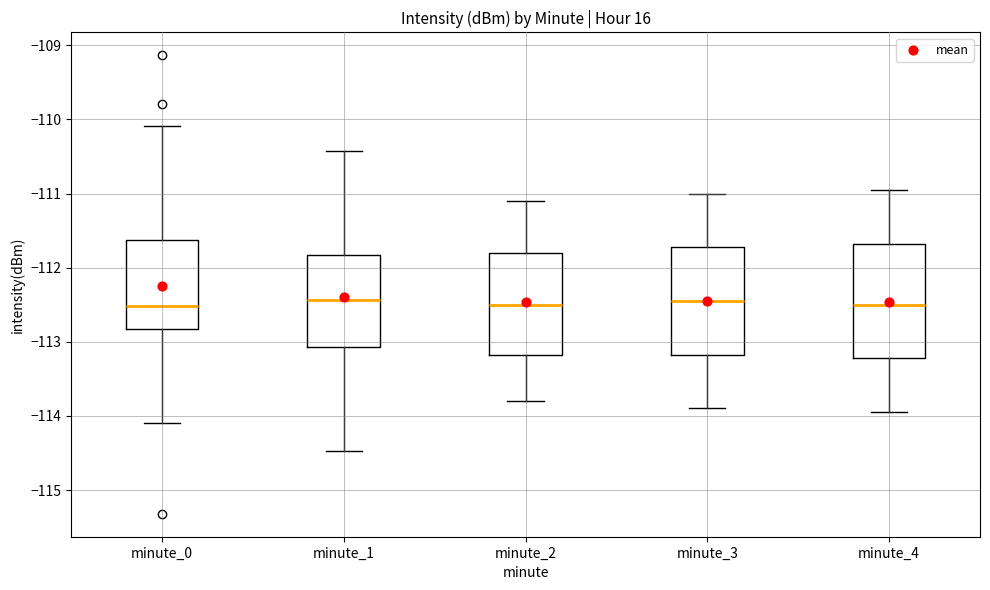

Reading left to right, read every box against the y-axis: the position of its median line, the range the box covers, and the ends of its whiskers. The values are not printed on the chart, so give them approximately, as read against the axis.

minute_0: median -112.5, box -112.8 to -111.6, whiskers -114.1 to -110.1
minute_1: median -112.4, box -113.1 to -111.8, whiskers -114.5 to -110.4
minute_2: median -112.5, box -113.2 to -111.8, whiskers -113.8 to -111.1
minute_3: median -112.4, box -113.2 to -111.7, whiskers -113.9 to -111.0
minute_4: median -112.5, box -113.2 to -111.7, whiskers -113.9 to -110.9